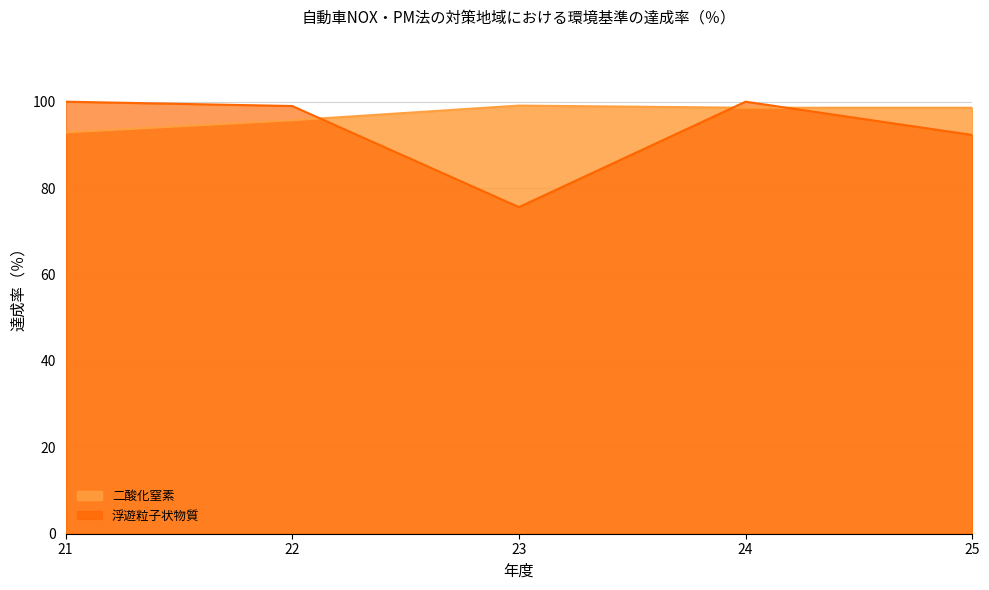

True or false: 二酸化窒素 has more than 0 interior local peaks.

True